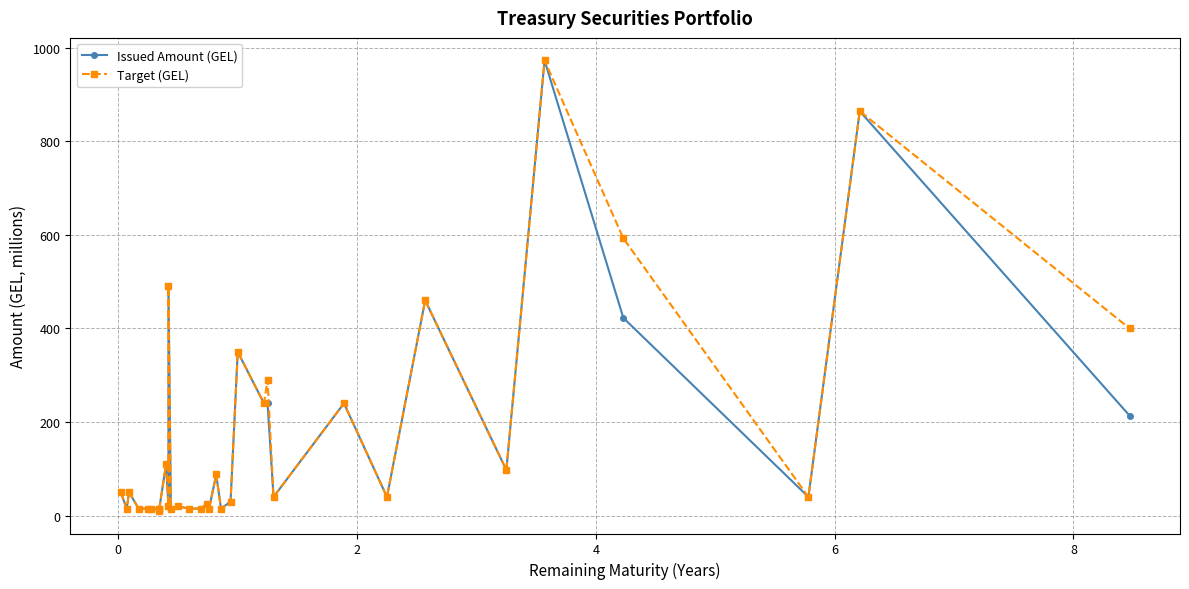

True or false: Target (GEL) has a value of 6.8 at 13.

False